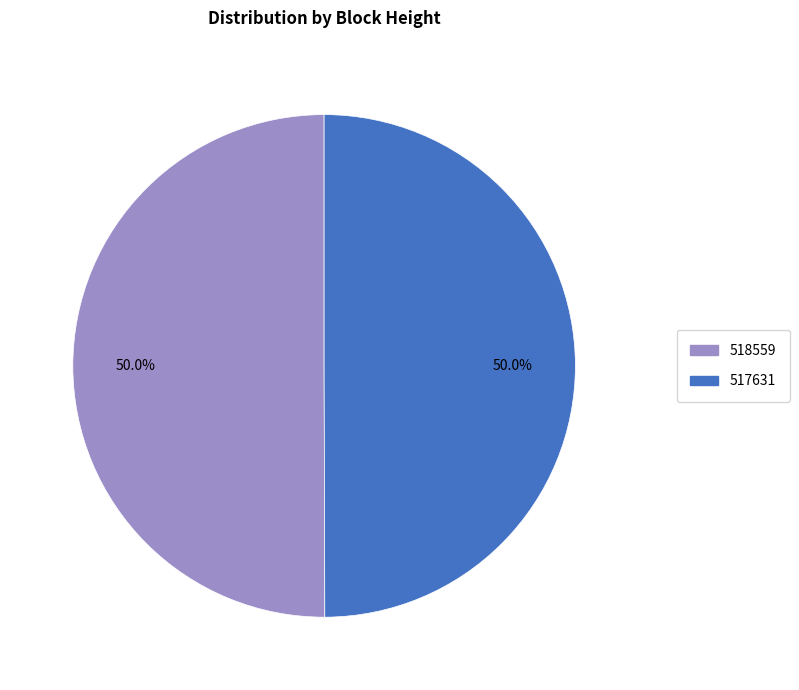

How many slices are in this pie chart?

2